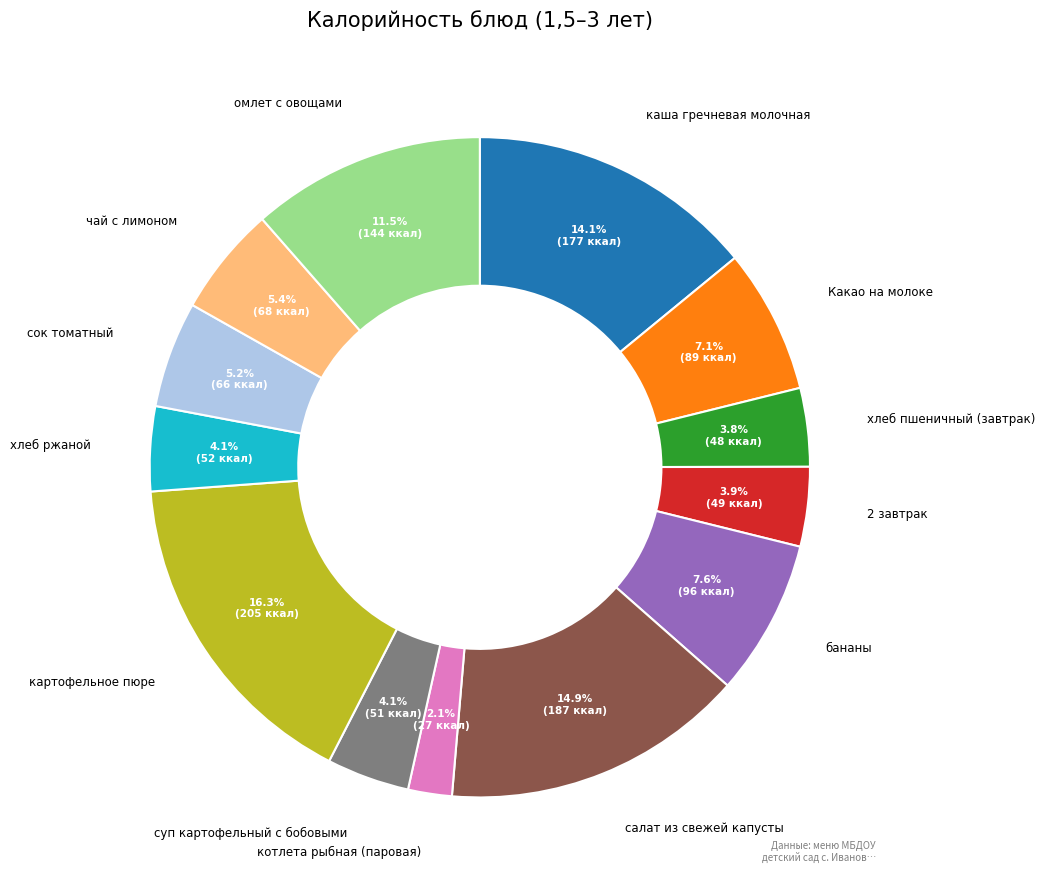

To the nearest percent, what portion does суп картофельный с бобовыми represent?

4%